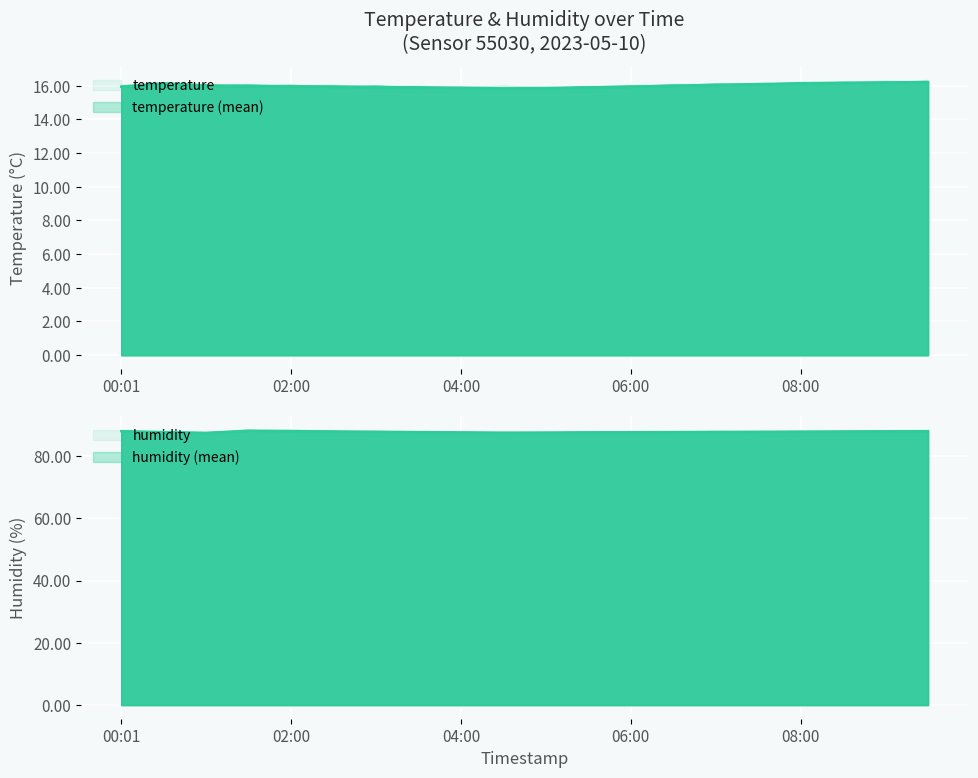

Which series changed the most between 4 and 5?

humidity